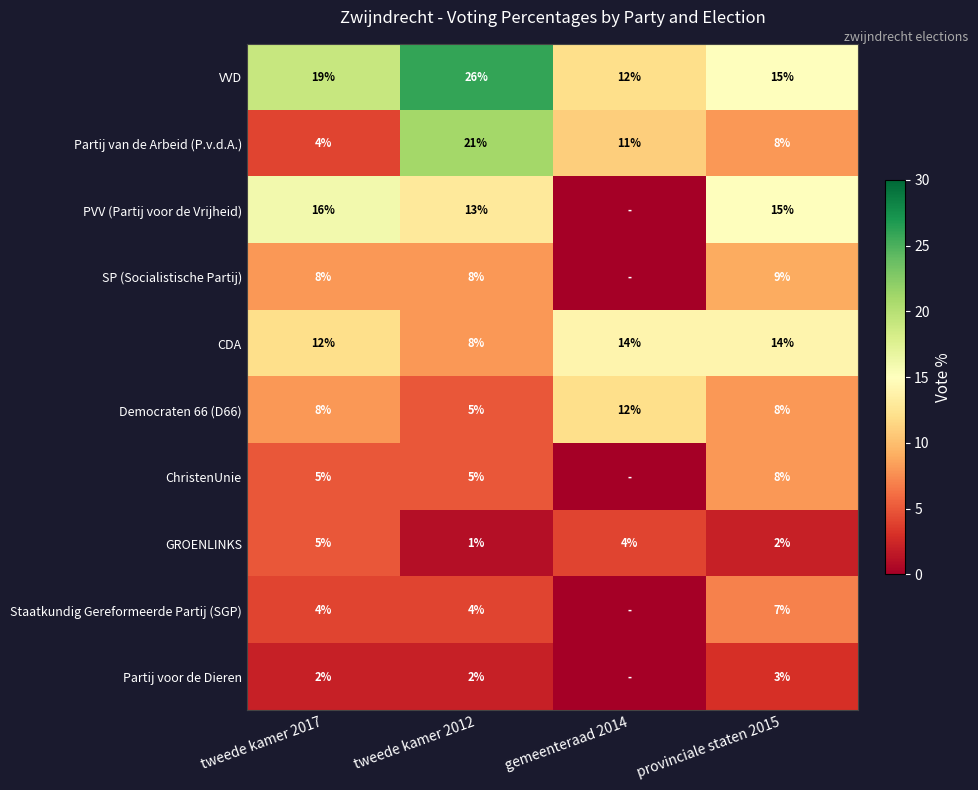

Which category has the highest value in the Democraten 66 (D66) series?

gemeenteraad 2014